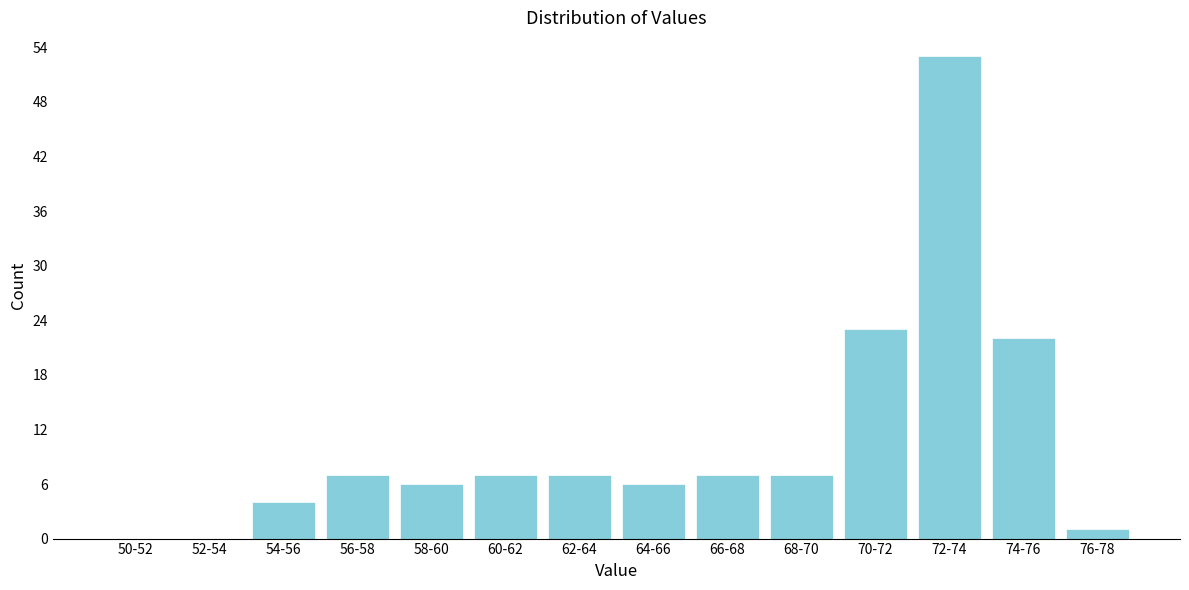

Reading right to left, list all the values displayed in this chart.

76-78=1	74-76=22	72-74=53	70-72=23	68-70=7	66-68=7	64-66=6	62-64=7	60-62=7	58-60=6	56-58=7	54-56=4	52-54=0	50-52=0